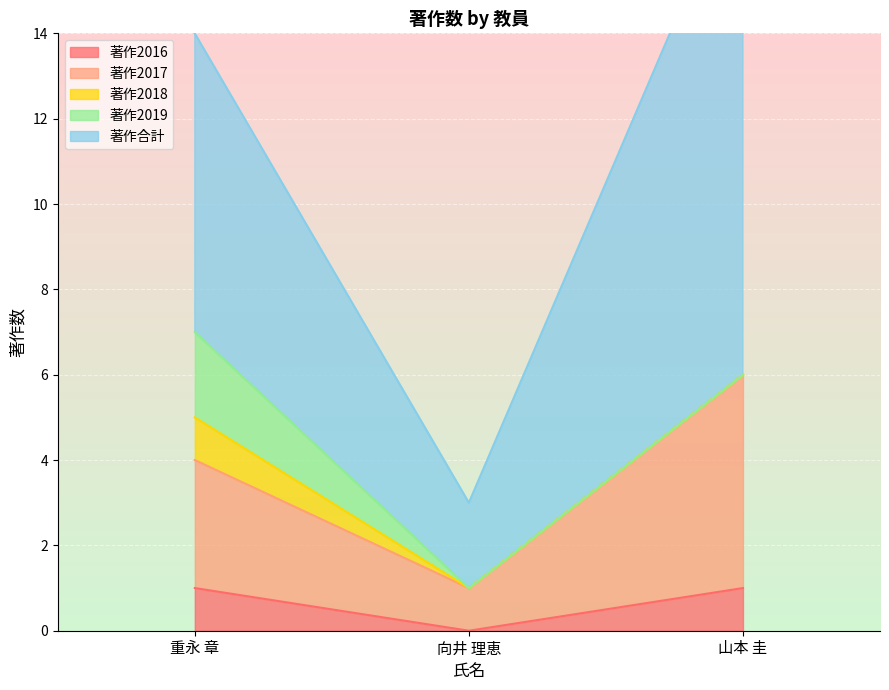

Between 重永 章 and 向井 理恵, which is larger?

重永 章